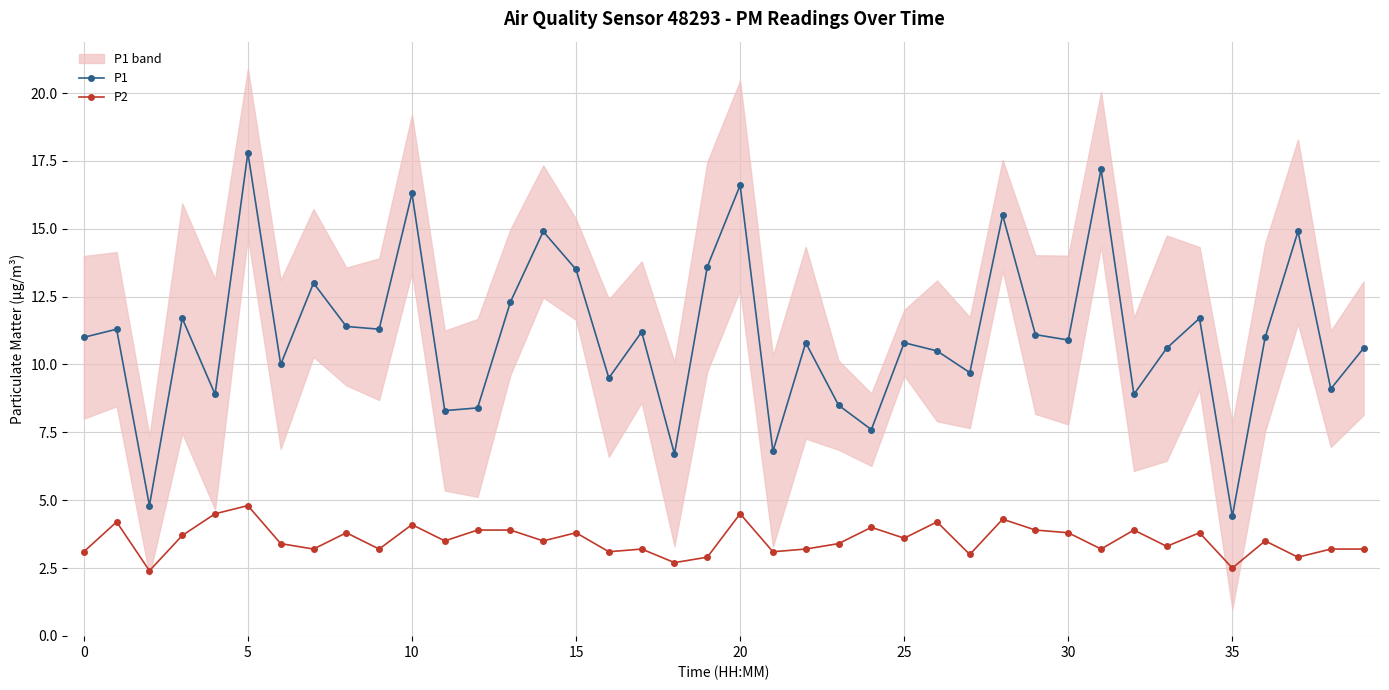

What is the lowest value of the P1 series?

4.4